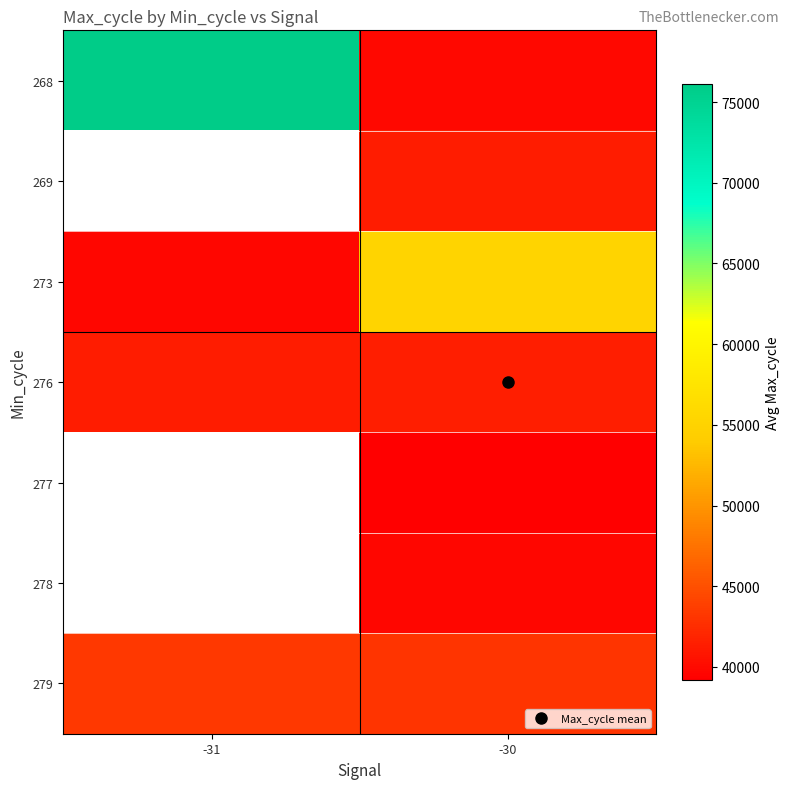

What is the difference between the highest and lowest values at -31?

36477.5